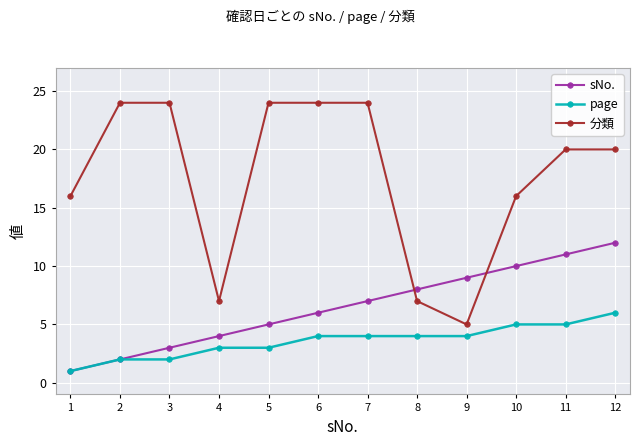

Rank the series by their average value, from highest to lowest.

分類, sNo., page